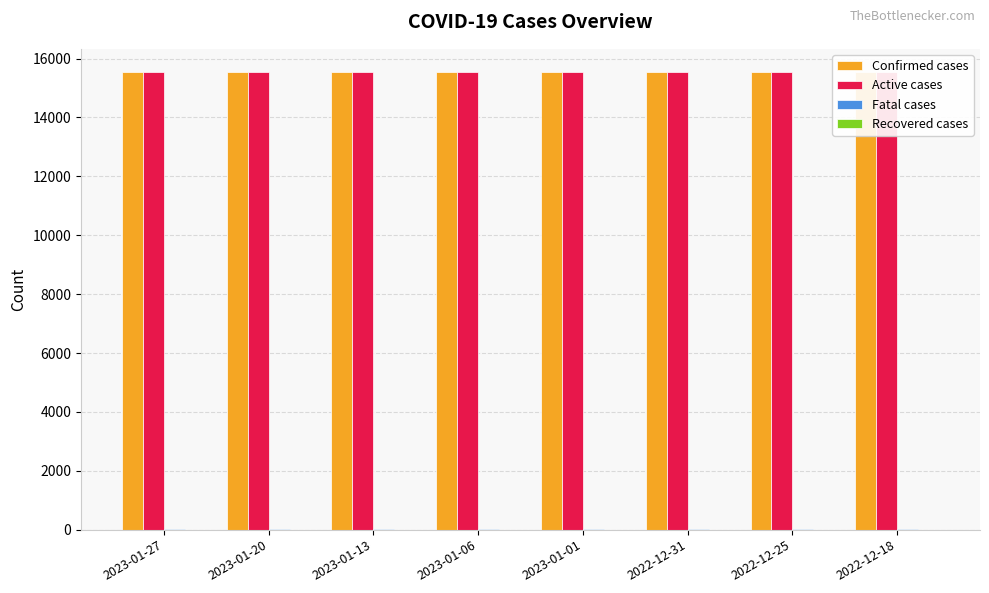

What is the label of the 3rd bar from the left?

2023-01-13